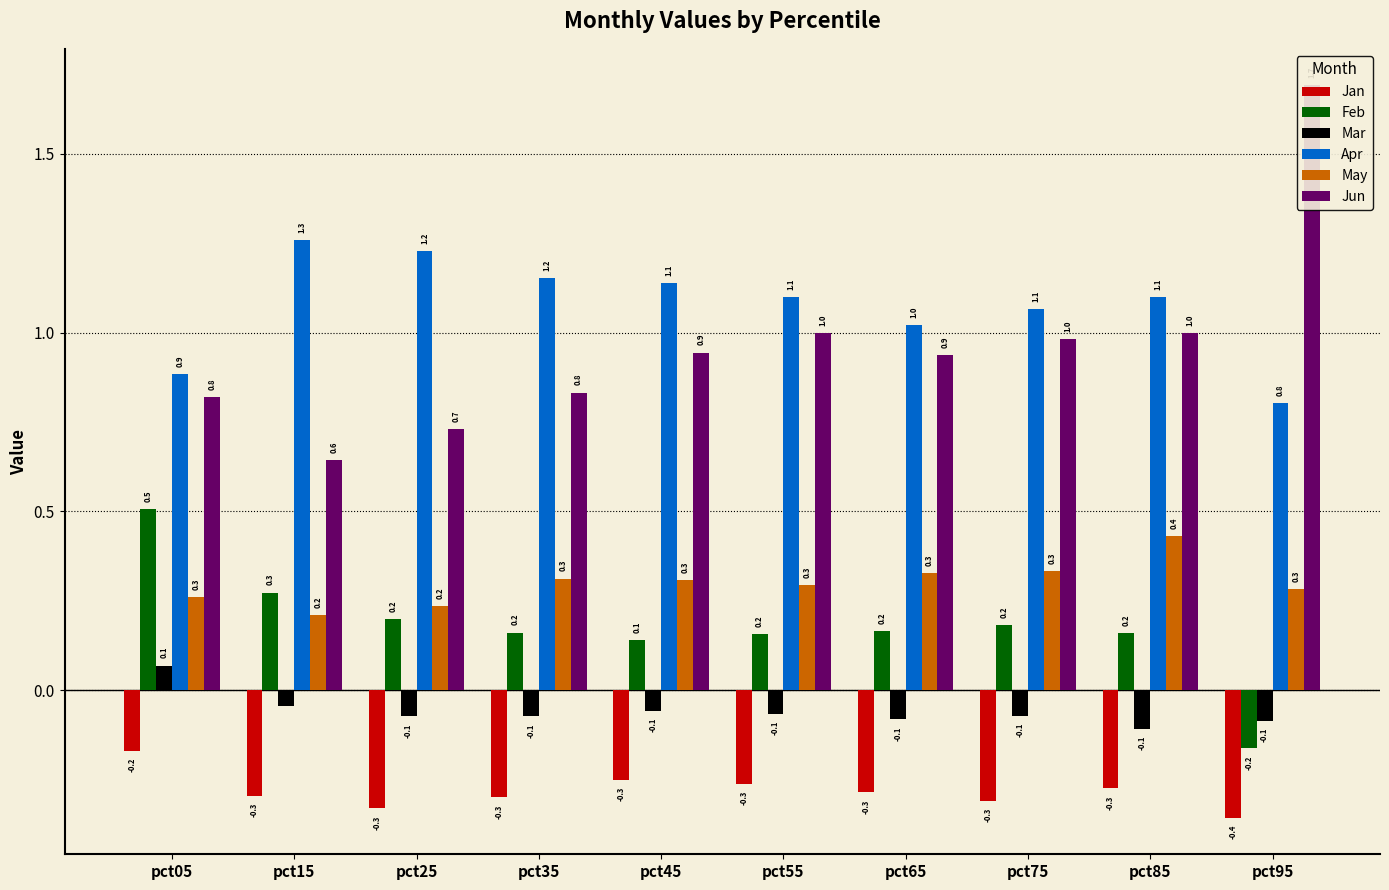

What is the sum of the Jun values at pct05 and pct35?

1.7